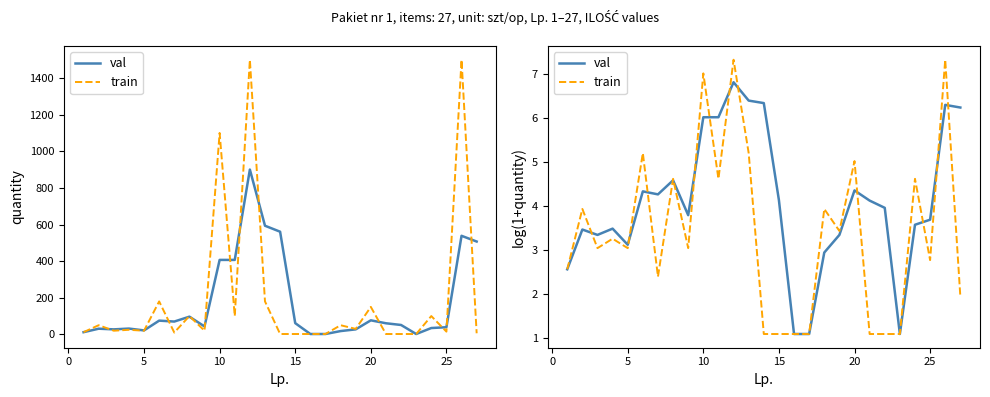

Rank the series by their maximum value, from highest to lowest.

train, val